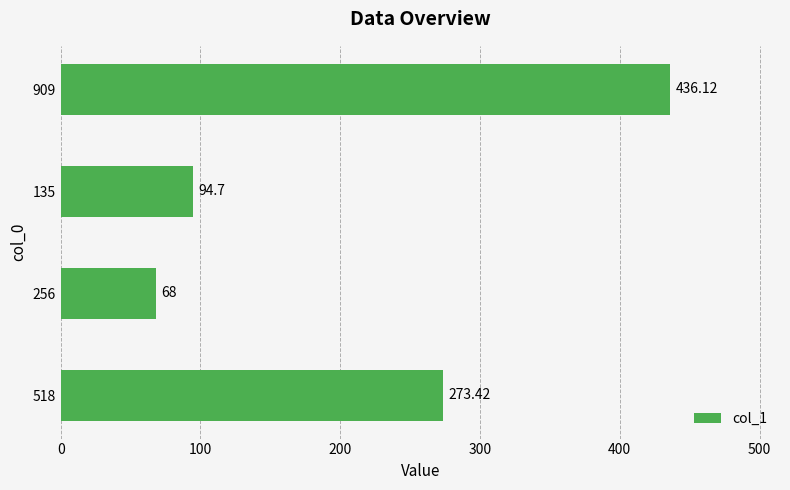

Which label corresponds to the smallest value in the chart?

256